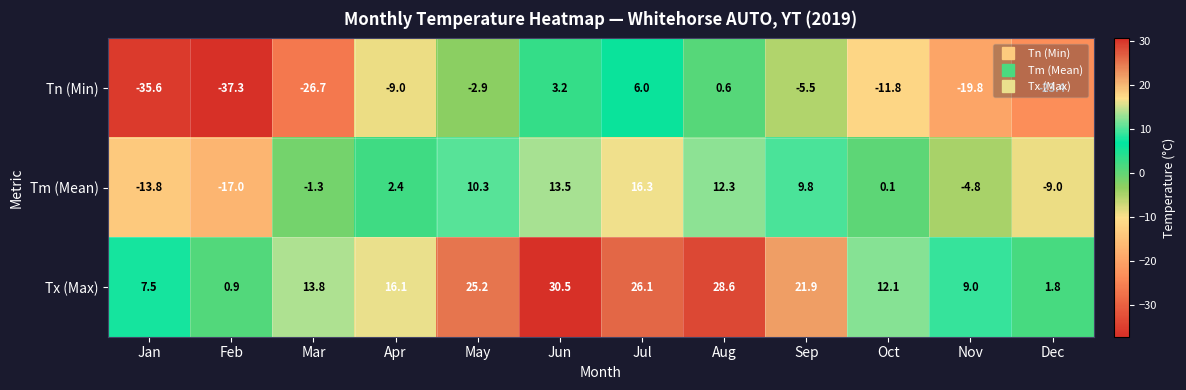

Which series has the widest spread of values?

Tn (Min)